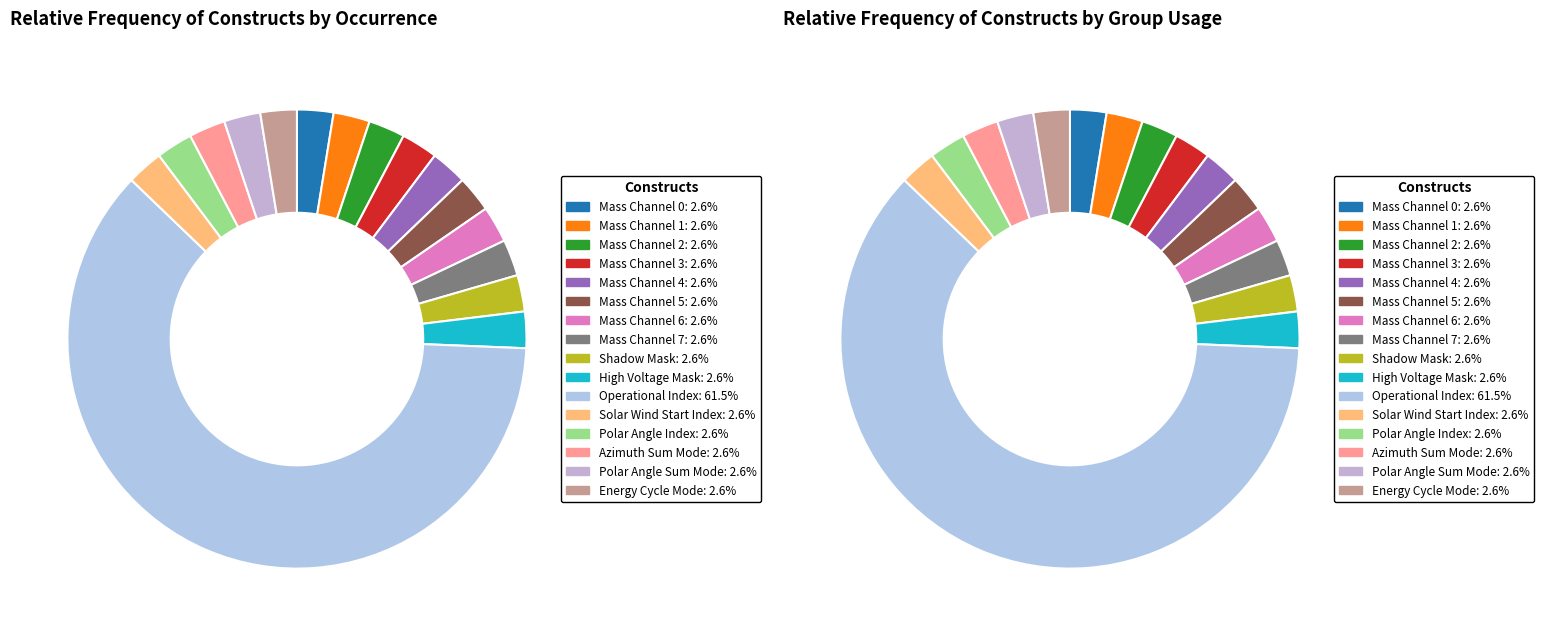

How many segments does this pie chart have?

16